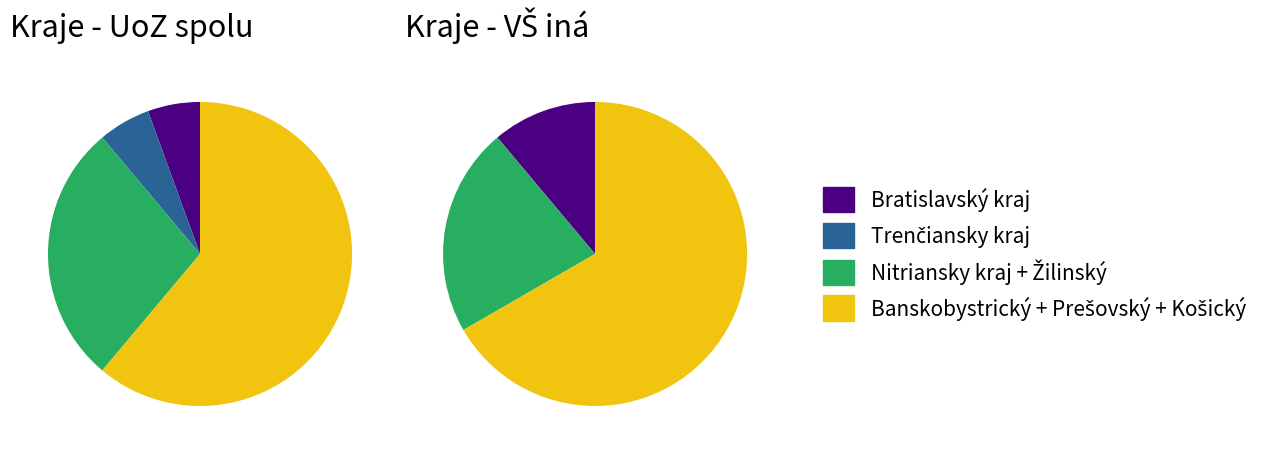

To the nearest percent, what percentage of the pie is Bratislavský kraj?

6%